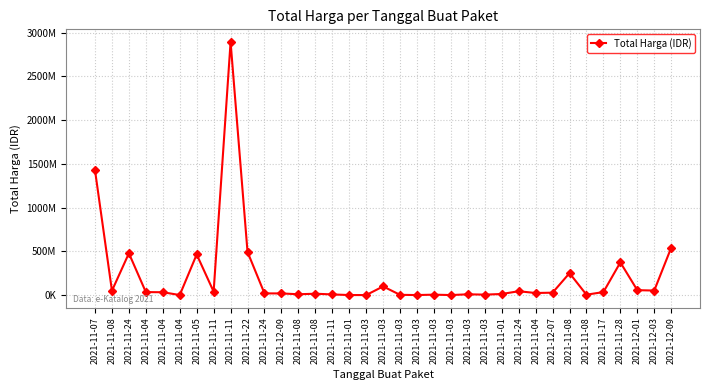

The chart shows a value of 95509100 at 2021-12-01. True or false?

False